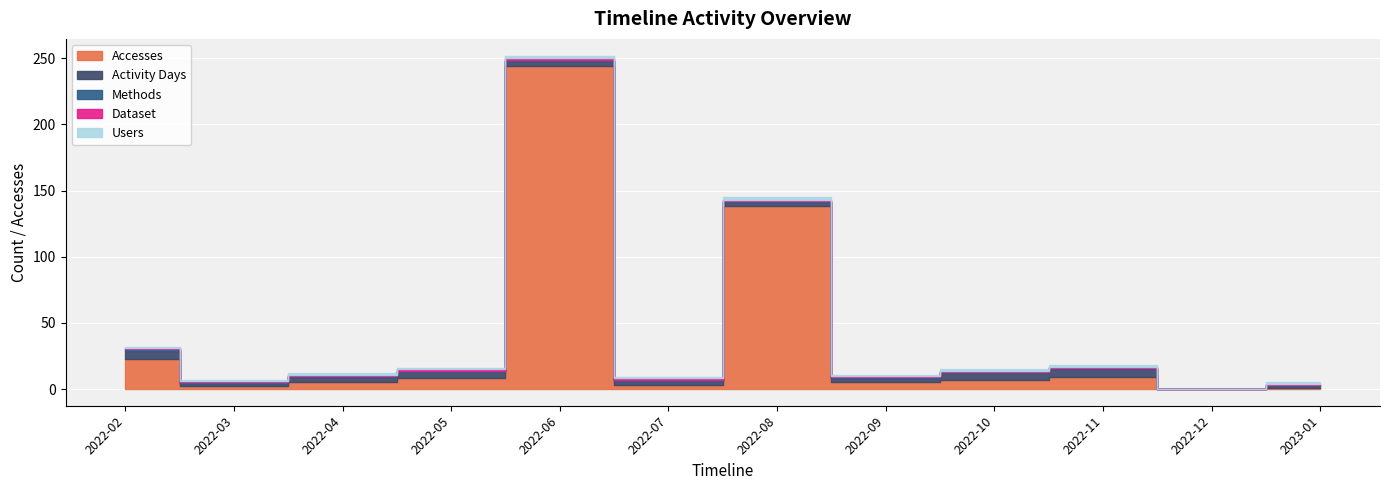

What is the label of the 11th point from the left?

2022-12